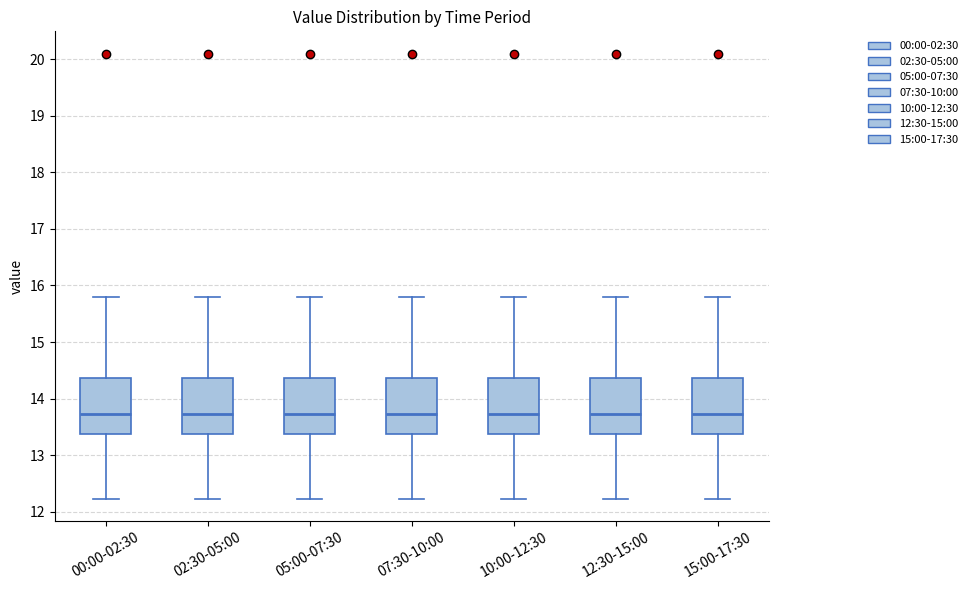

Where does the lower whisker of the box for 02:30-05:00 end on the y-axis? The values are not printed on the chart, so give them approximately, as read against the axis.

12.2